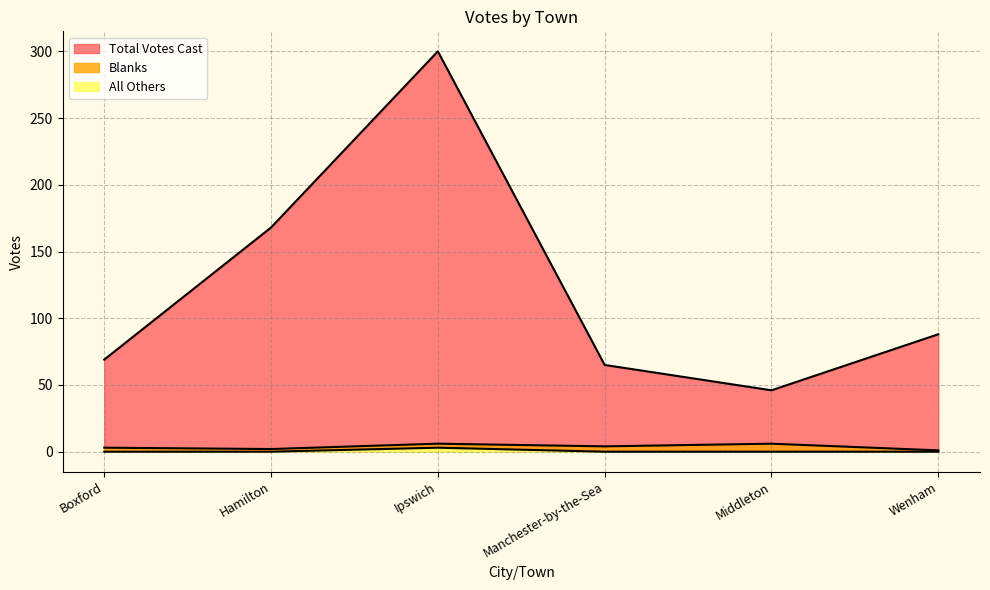

How many lines are shown in the chart?

3